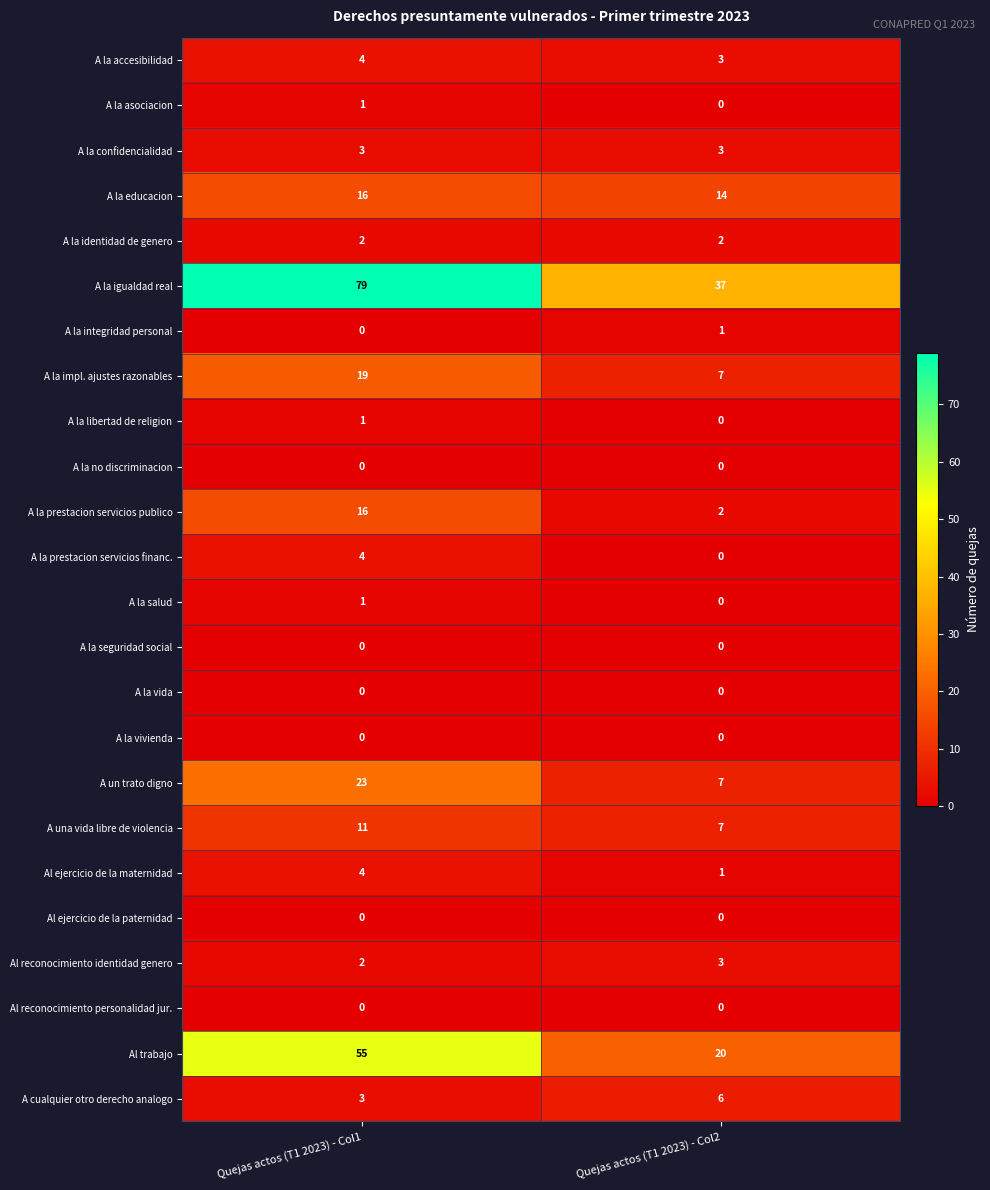

What is the total value across all series at Quejas actos (T1 2023) - Col2?

113